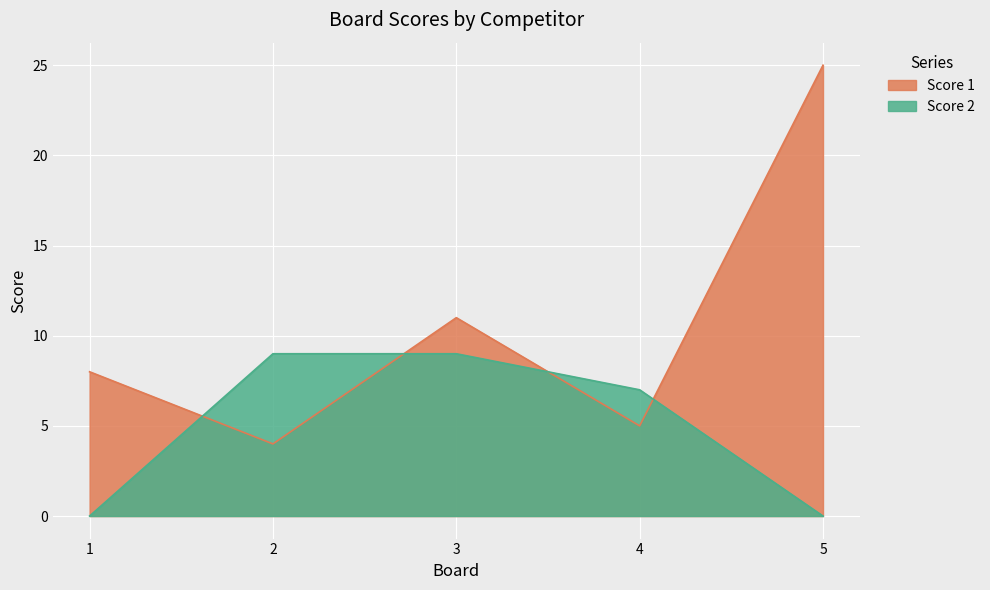

Rank the series by their maximum value, from lowest to highest.

Score 2, Score 1